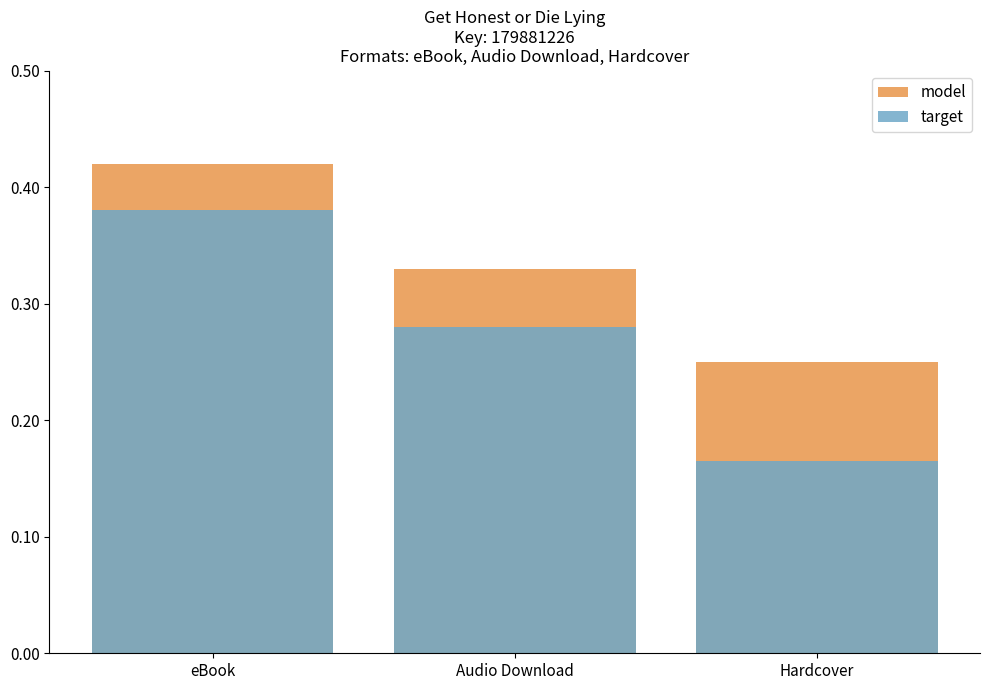

At which category is the sum across all series the highest?

eBook